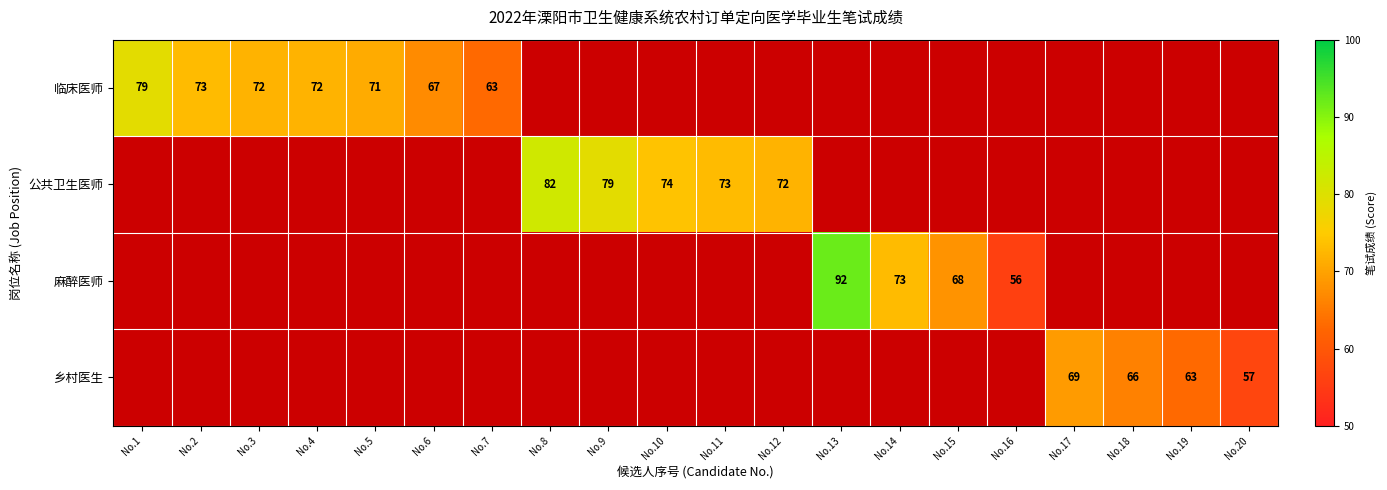

What is the sum of the 临床医师 values at No.1 and No.14?

79